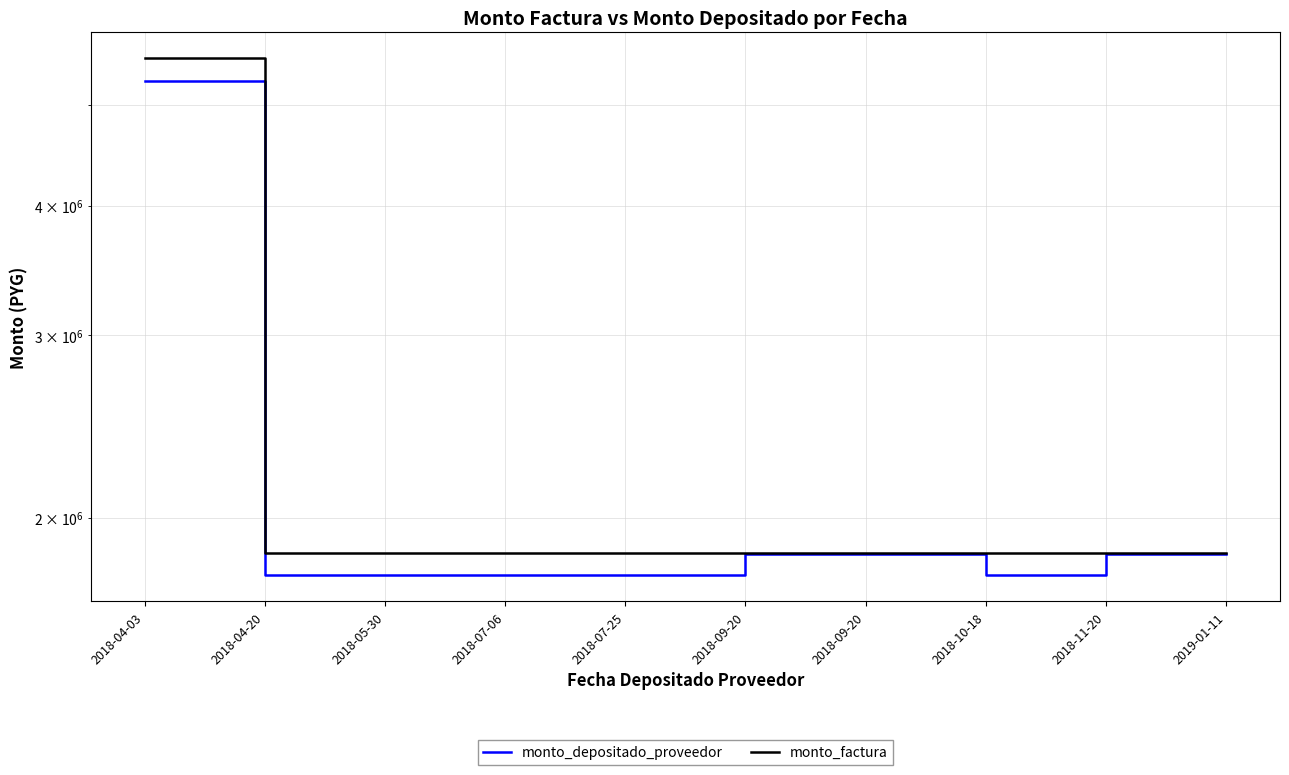

What is the difference between the maximum and second lowest values in the monto_depositado_proveedor series?

3518633